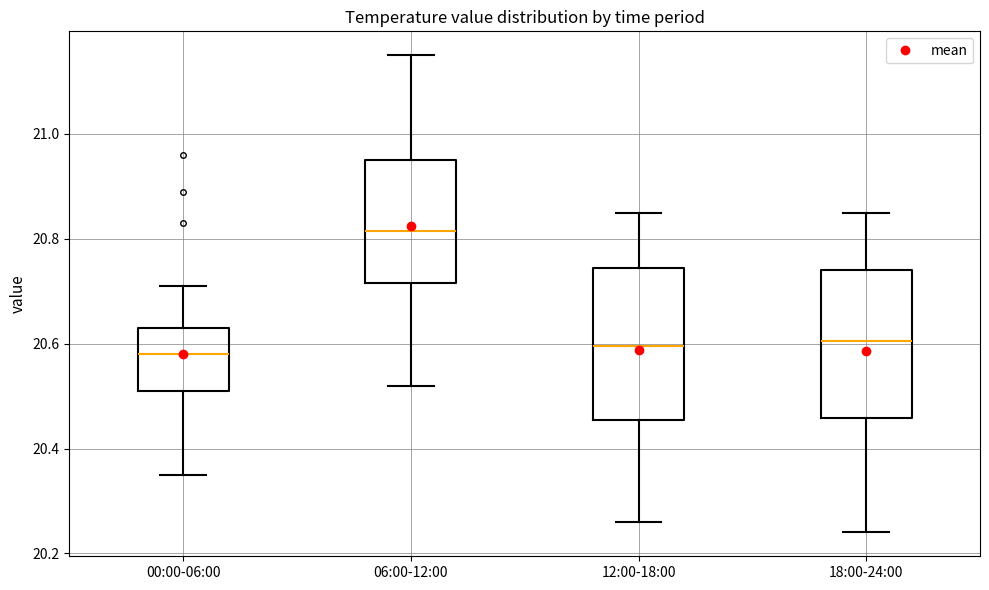

Where does the upper whisker of the box for 00:00-06:00 end on the y-axis? The values are not printed on the chart, so give them approximately, as read against the axis.

20.72